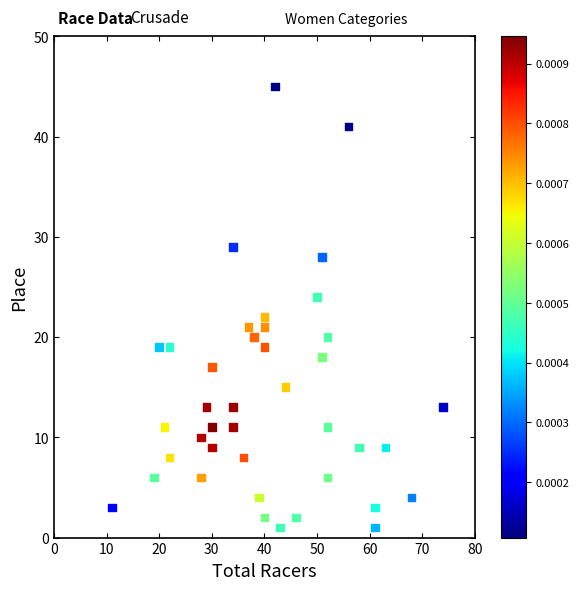

What is the range of Y values (max minus min)?

44